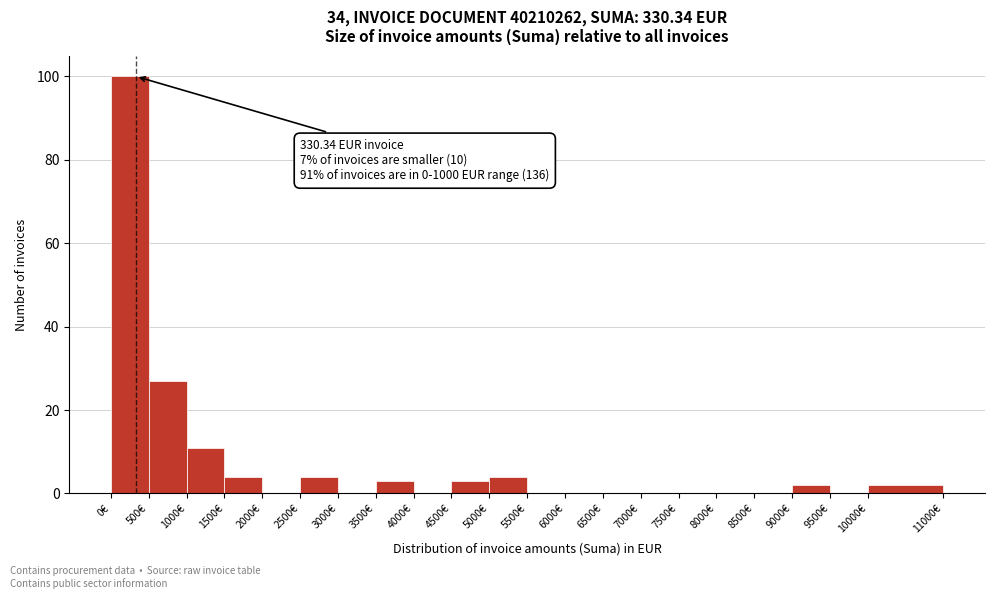

Over which range of the x-axis is the bar tallest?

0 to 500